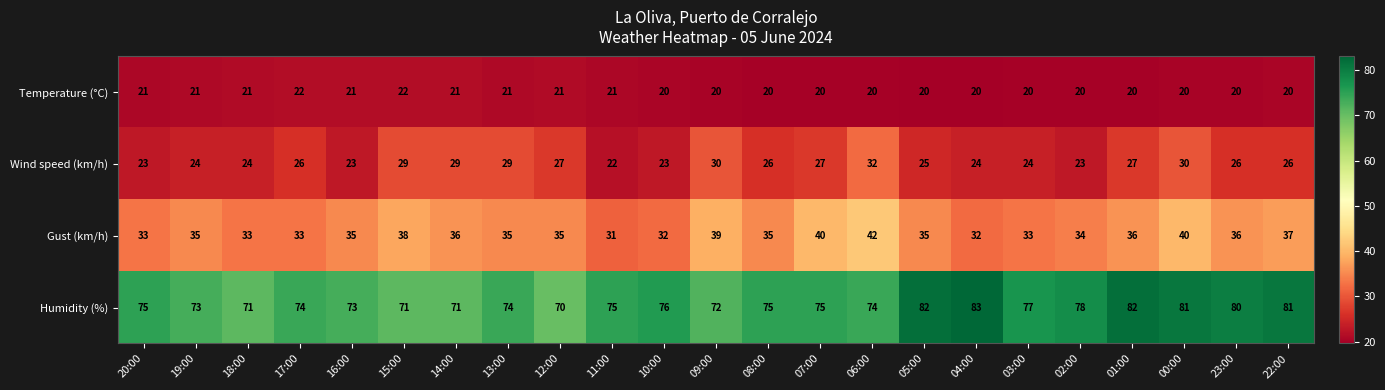

What is the minimum value shown in the chart?

20